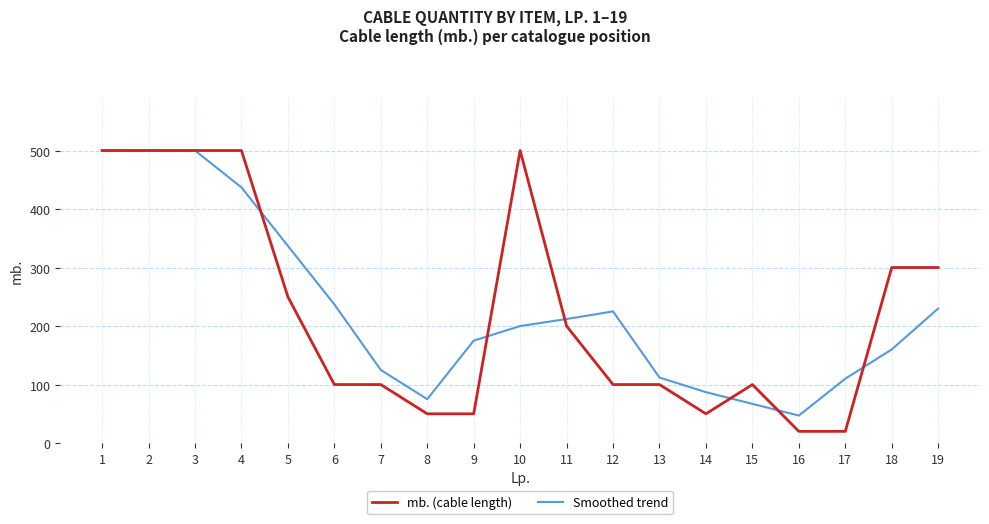

What is the difference between the maximum and minimum values in the mb. (cable length) series?

480